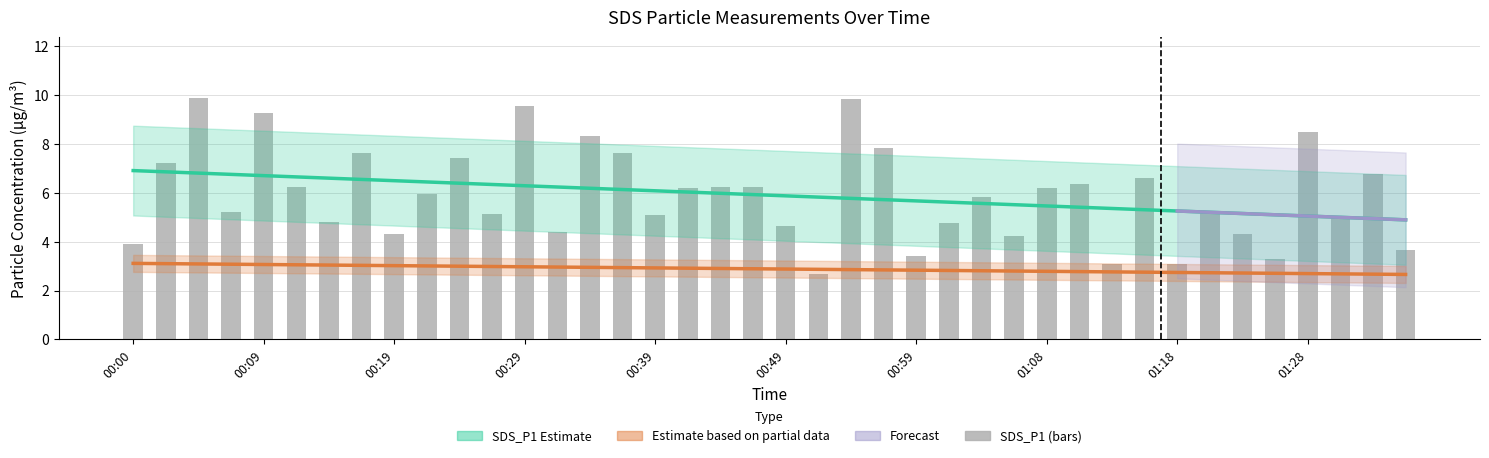

At which label does the data first exceed 5?

00:02